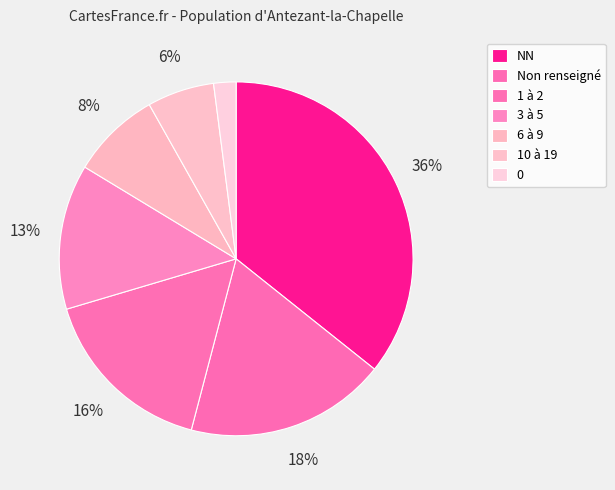

How much of the chart is everything except NN?

64.3%